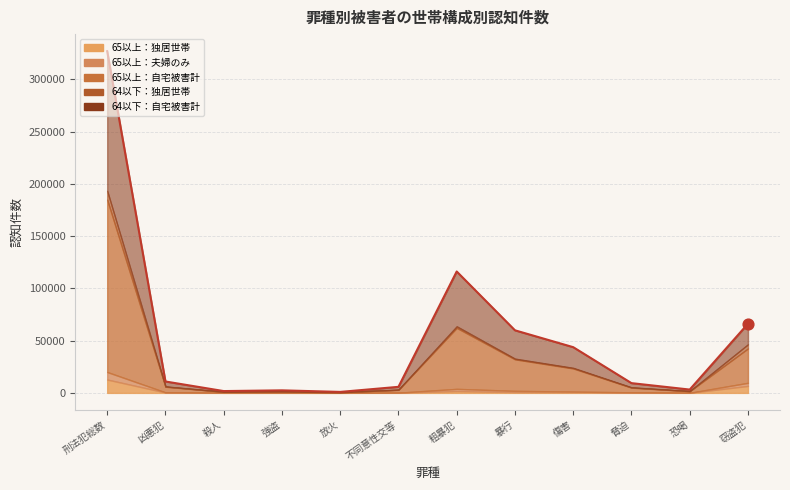

What is the change in value from 強盗 to 不同意性交等?

+3353